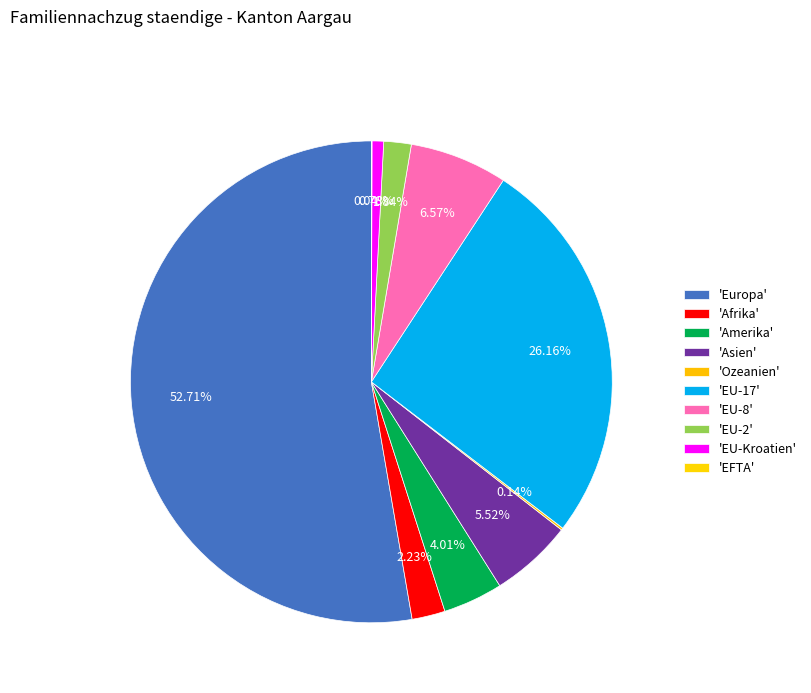

What is the smallest slice in the pie chart?

EFTA